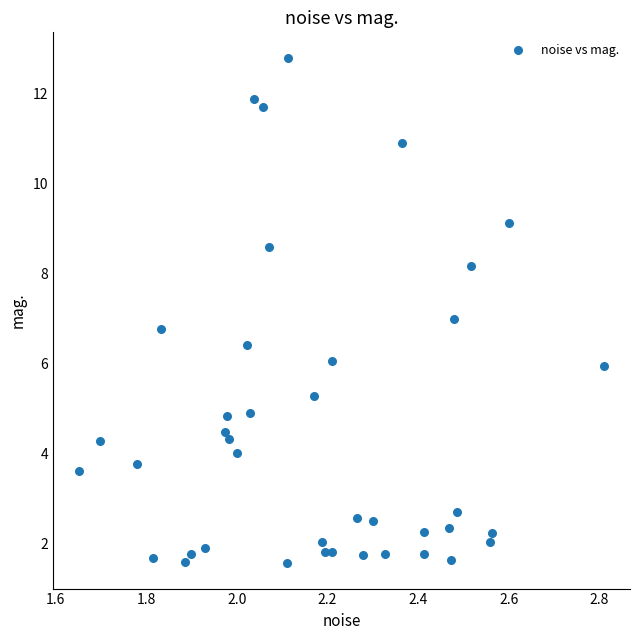

What is the range of Y values (max minus min)?

11.2